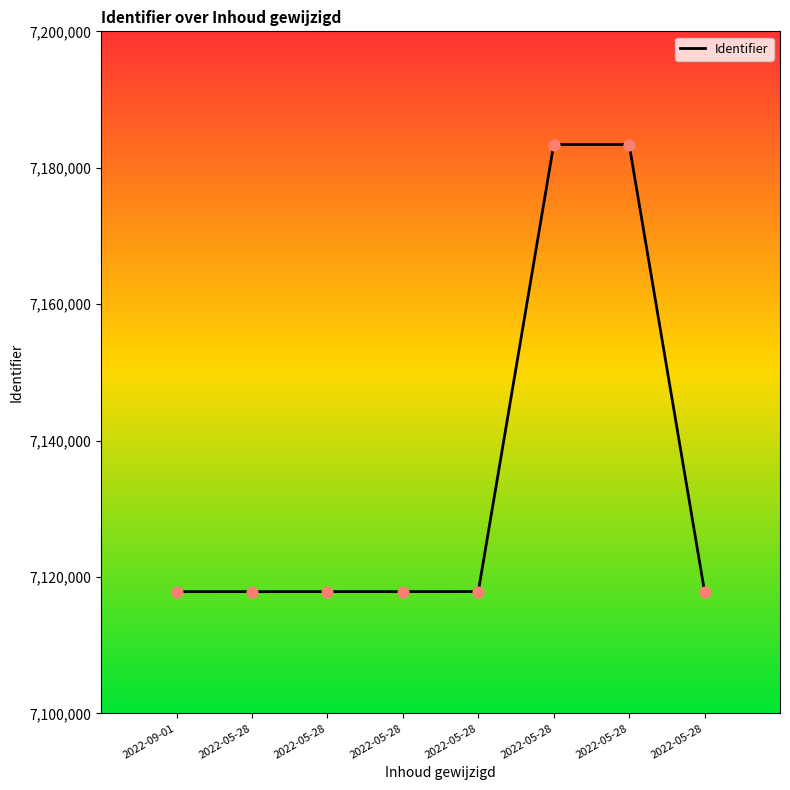

Approximately how many times larger is the value at 2022-09-01 compared to 2022-05-28?

1.0